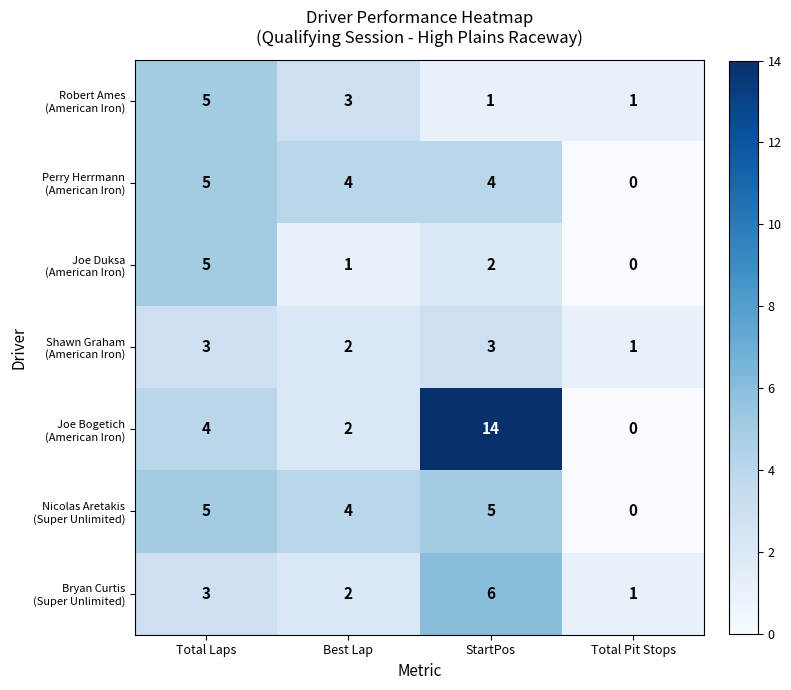

What is the spread (max minus min) of values at StartPos?

13